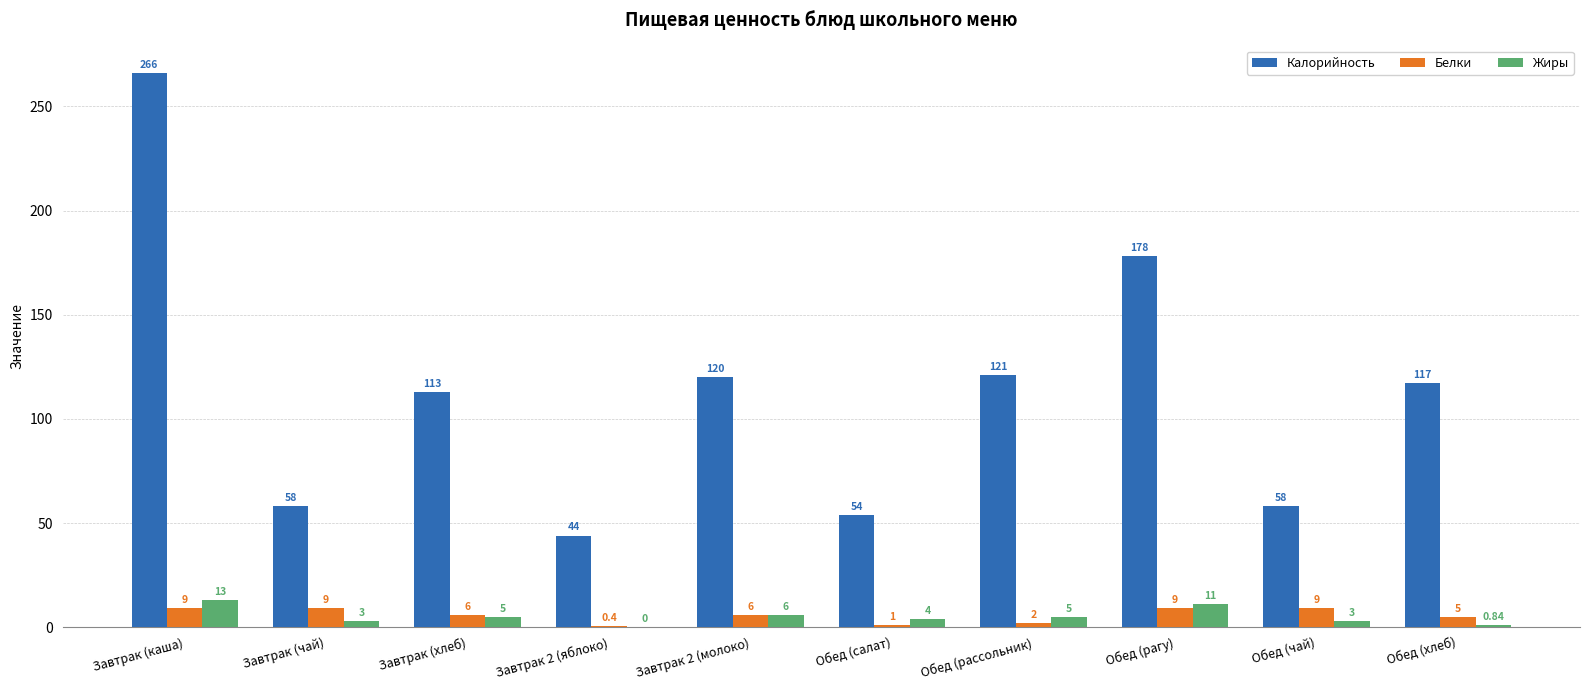

At which category is the sum across all series the highest?

Завтрак (каша)